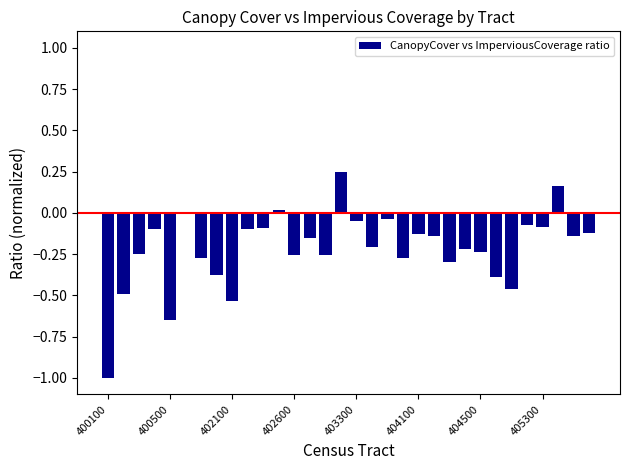

What is the sum of all values?

-7.0